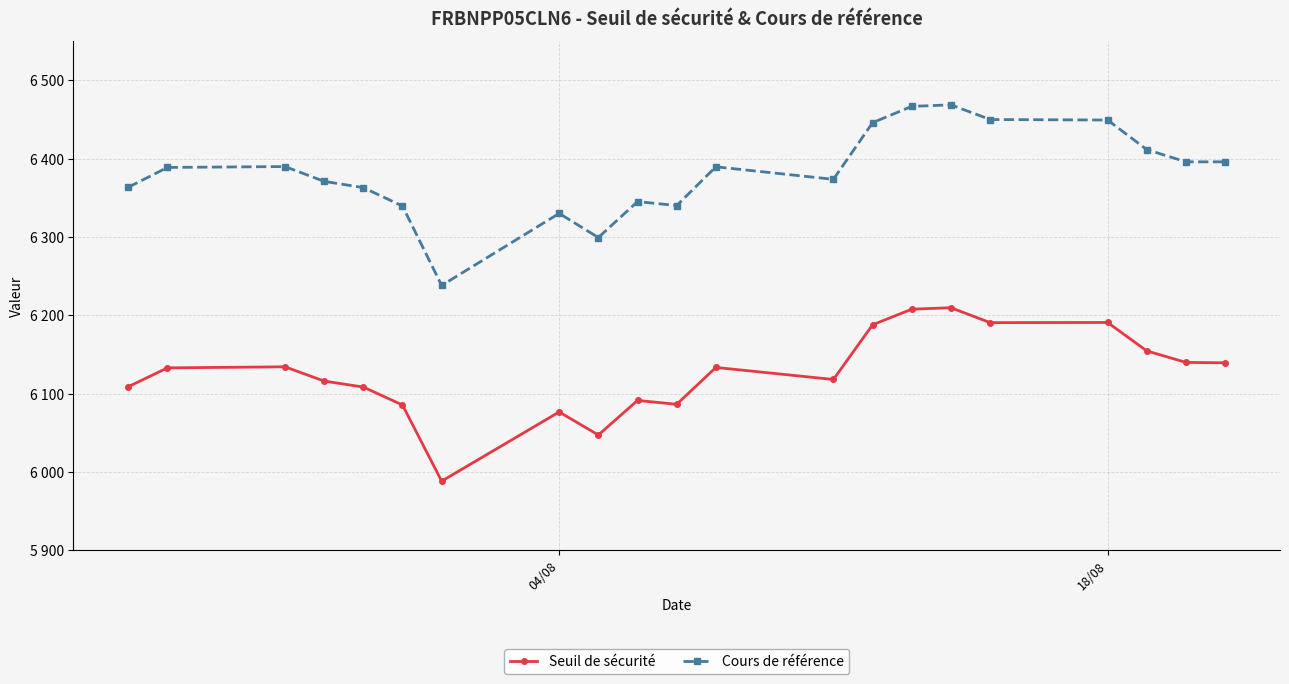

At how many categories does at least one series exceed 6028?

21